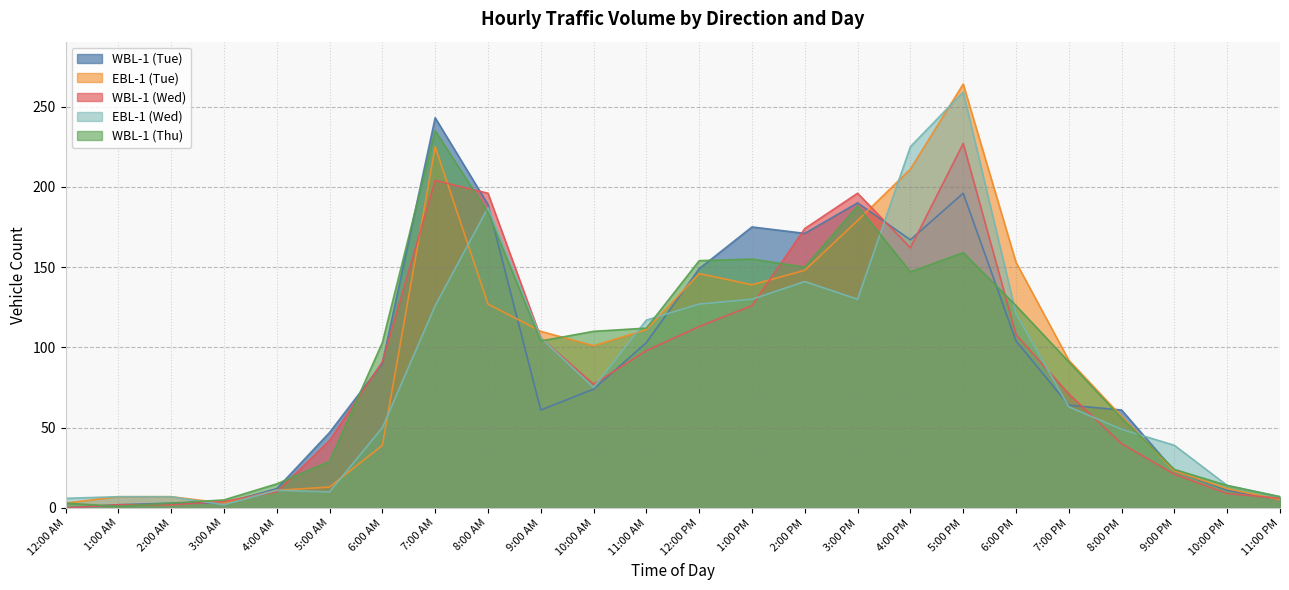

What is the maximum value for WBL-1 (Thu)?

235